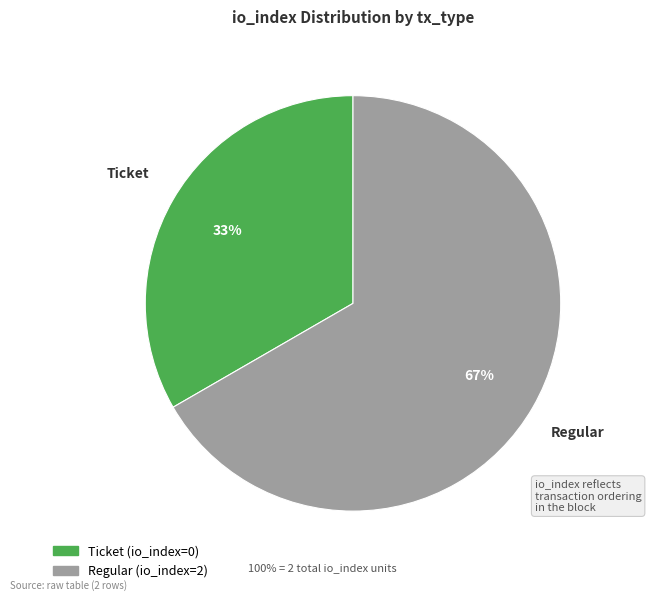

What is the ratio of the value at Ticket to the value at Regular?

0.5